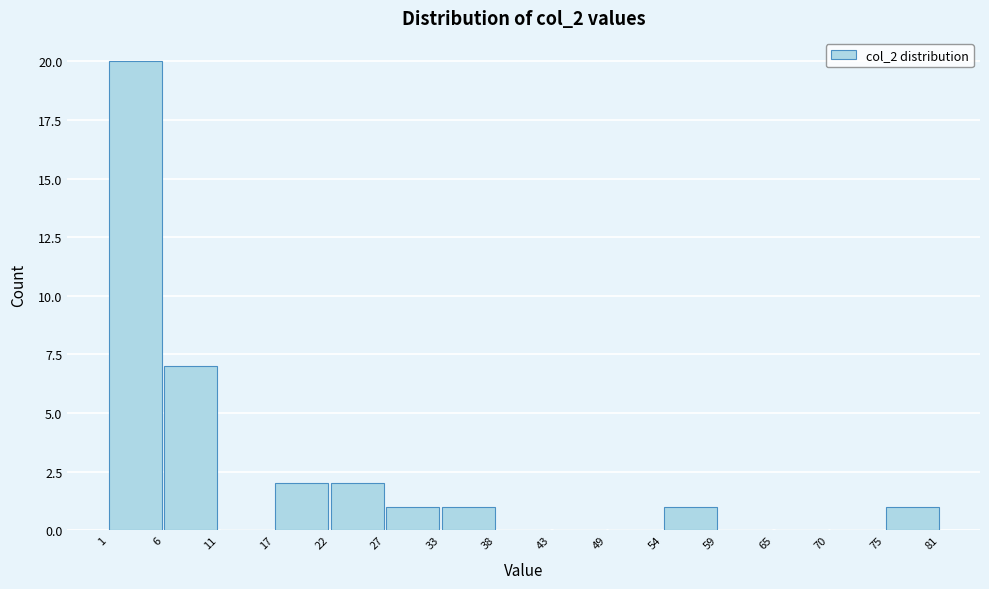

Which range on the x-axis has the tallest bar?

1 to 6